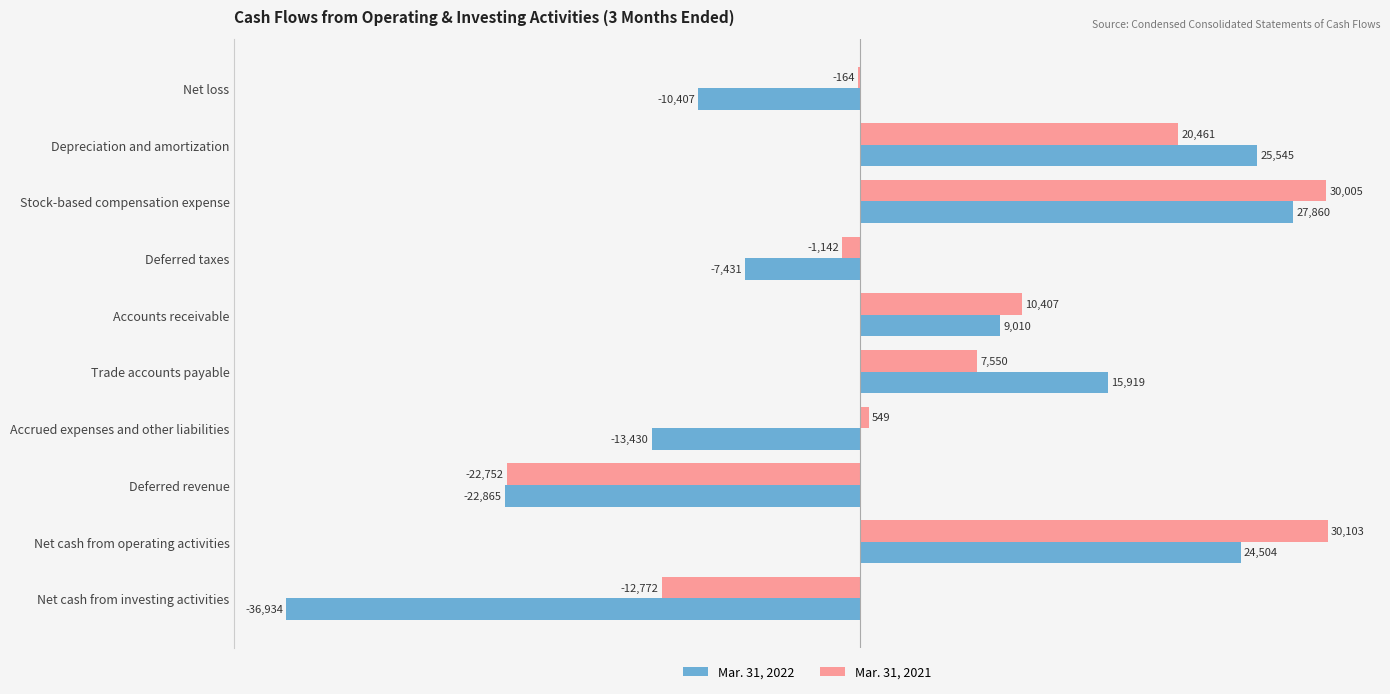

What value does the Mar. 31, 2021 series have at Net cash from operating activities?

30103